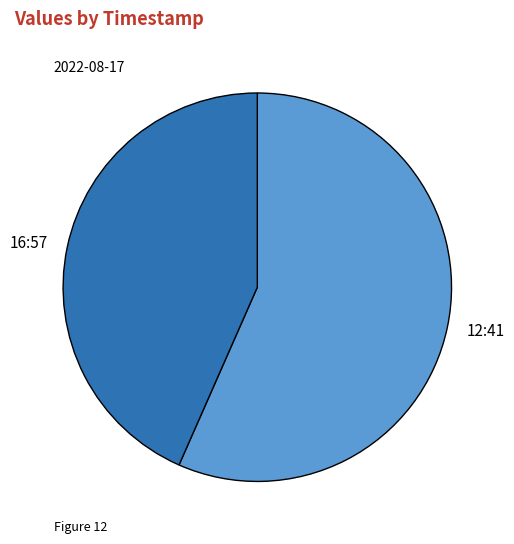

Which slice represents more than half of the pie?

12:41